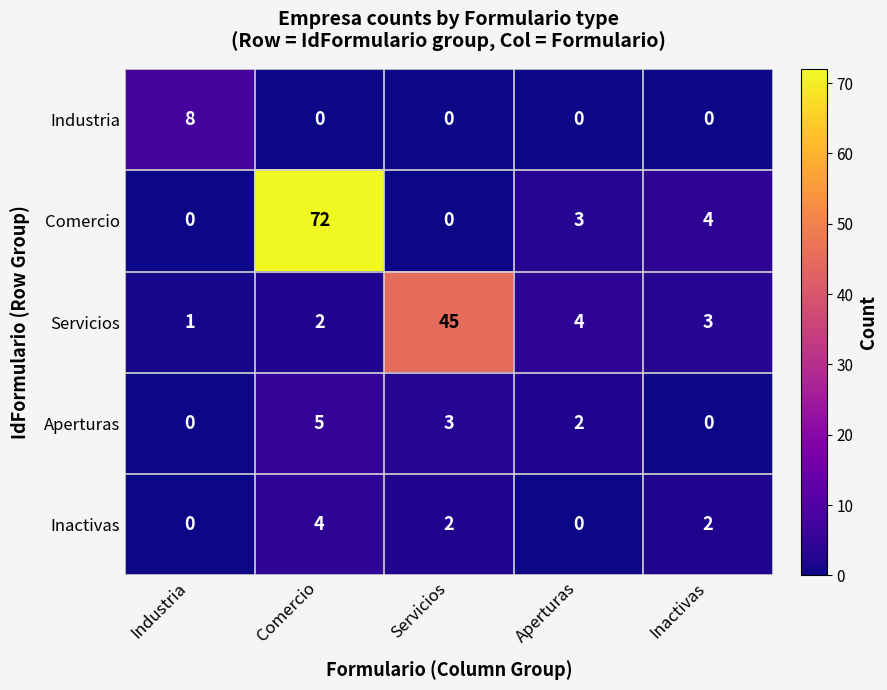

Is it true that Inactivas equals 0 at Industria?

True